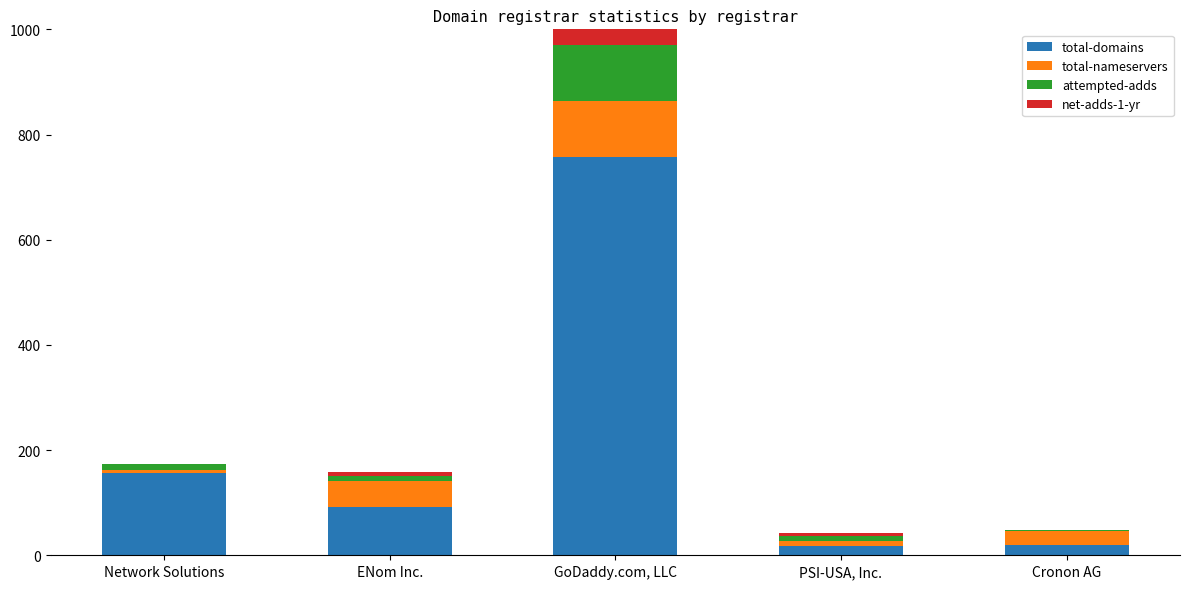

At which category is the sum across all series the highest?

GoDaddy.com, LLC